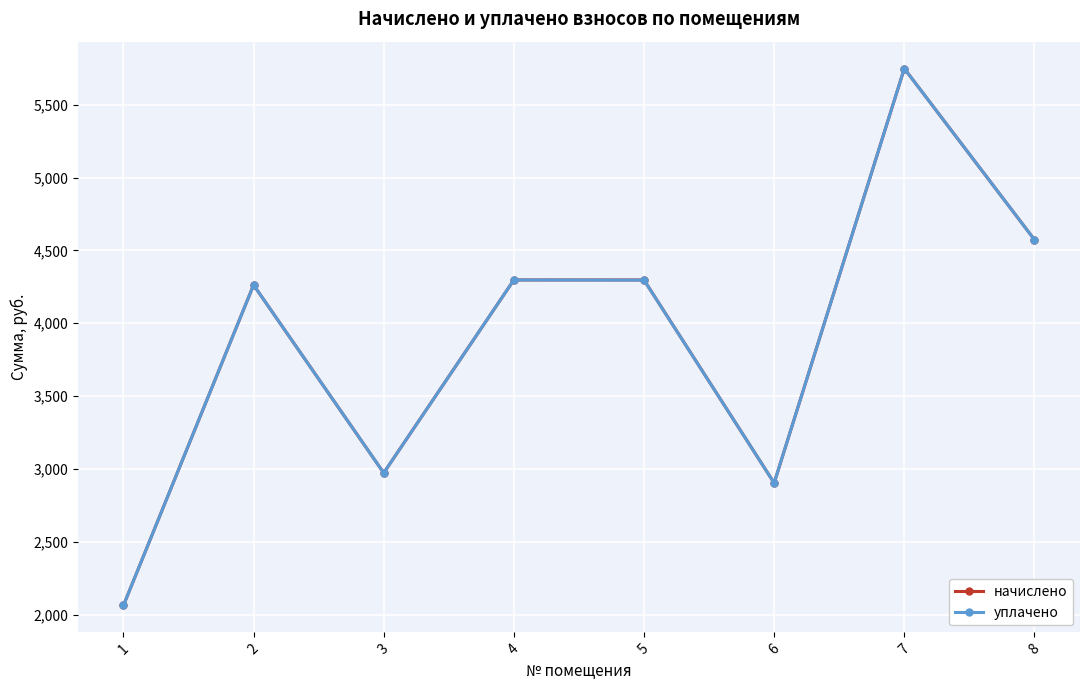

True or false: уплачено has more than 1 interior local peaks.

True